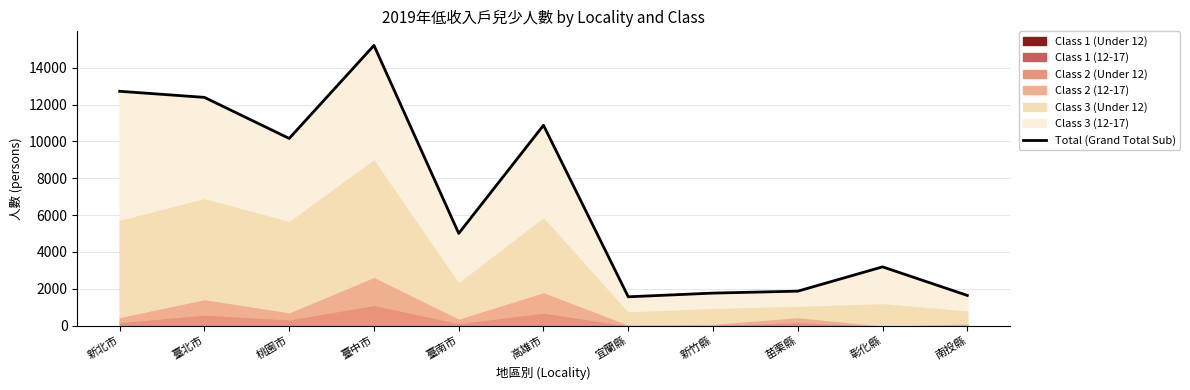

Is it true that the value at 南投縣 is 1644?

True